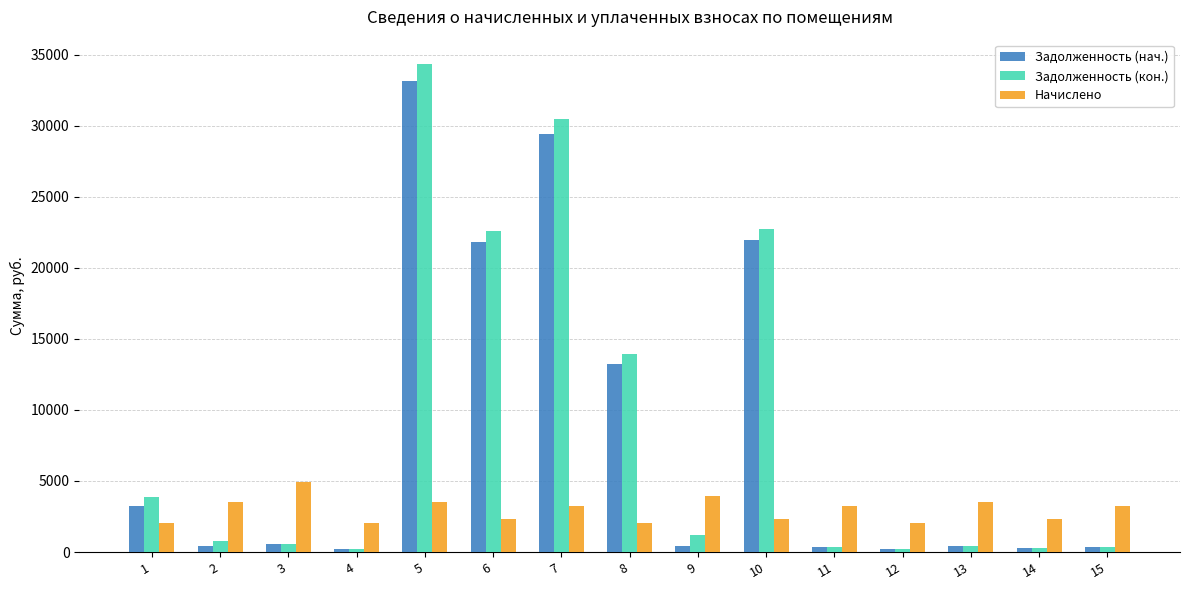

What is the value of the Задолженность (кон.) bar at the 4th from the left?

224.7